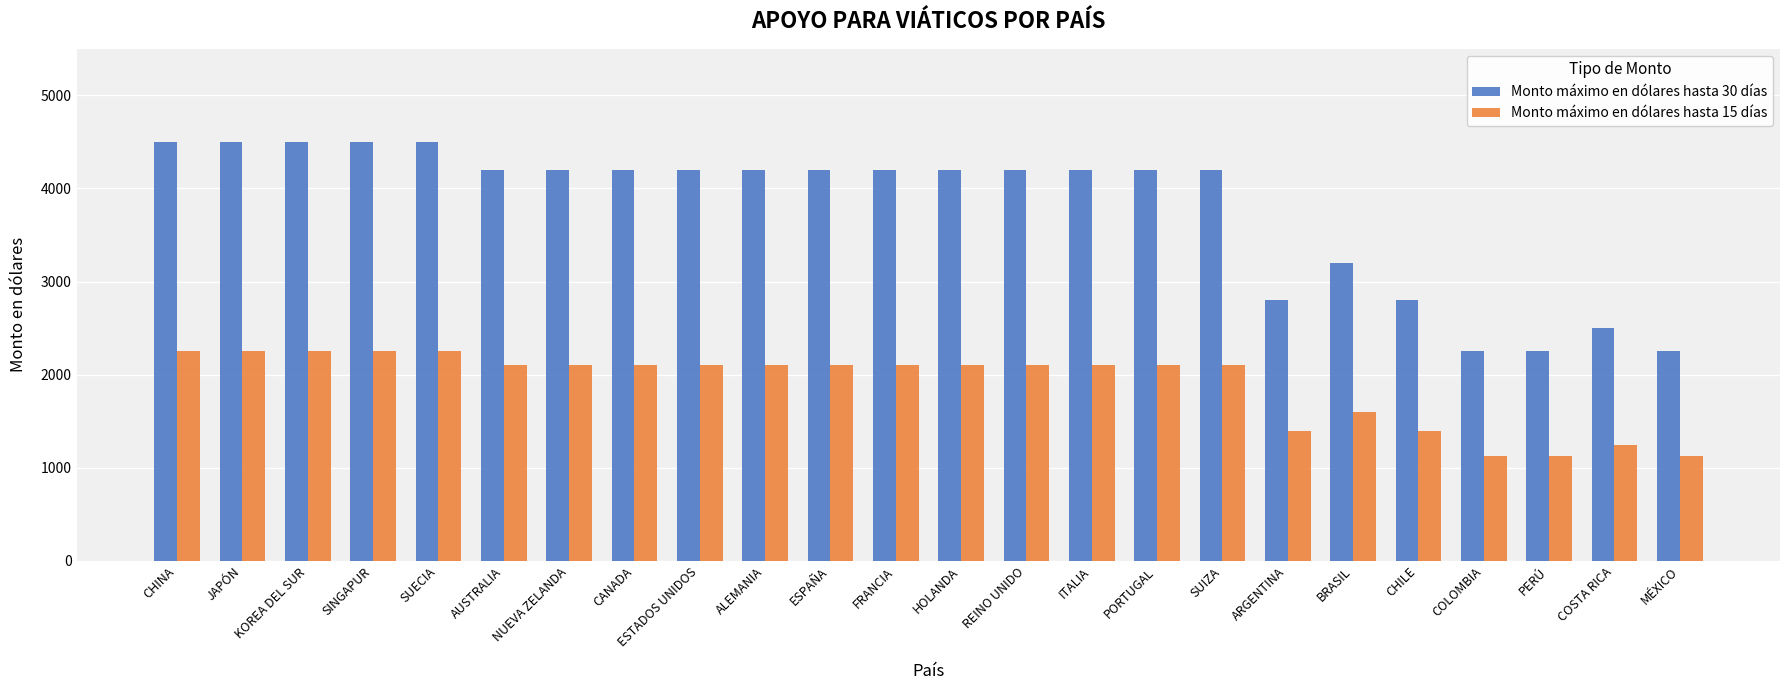

Which series has the largest range (max minus min)?

Monto máximo en dólares hasta 30 días